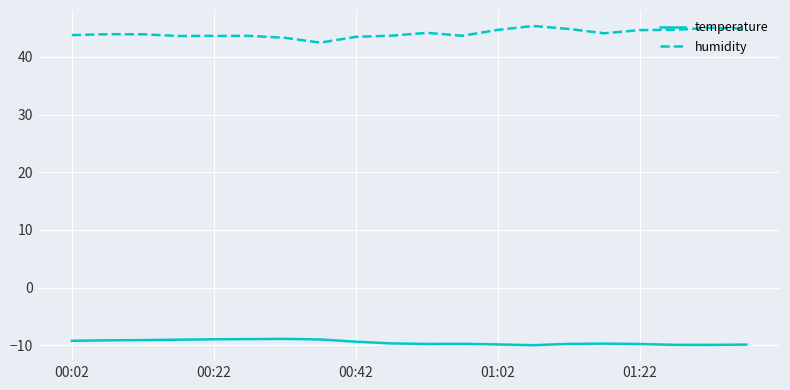

List the series in order of their peak value, lowest first.

temperature, humidity